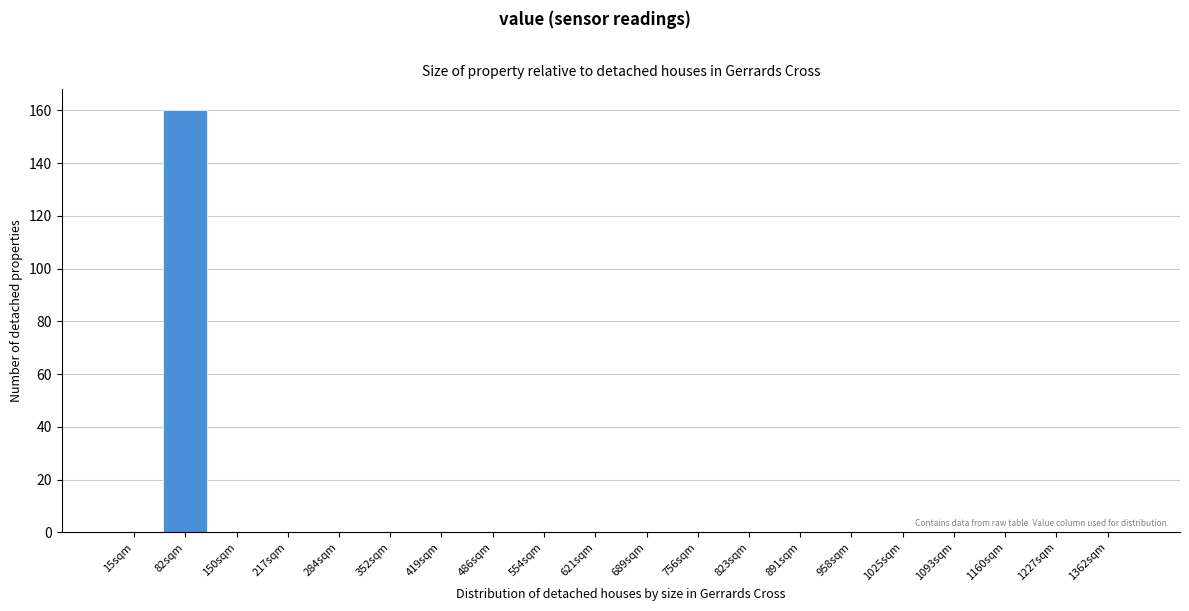

Reading left to right, what are all the values shown in this chart?

15sqm=0	82sqm=160	150sqm=0	217sqm=0	284sqm=0	352sqm=0	419sqm=0	486sqm=0	554sqm=0	621sqm=0	689sqm=0	756sqm=0	823sqm=0	891sqm=0	958sqm=0	1025sqm=0	1093sqm=0	1160sqm=0	1227sqm=0	1362sqm=0